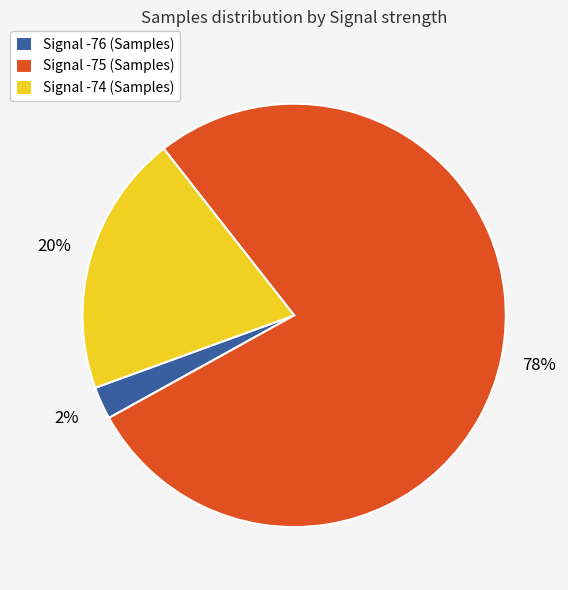

Do Signal -74 (Samples) and Signal -75 (Samples) together represent more than half of the pie?

Yes